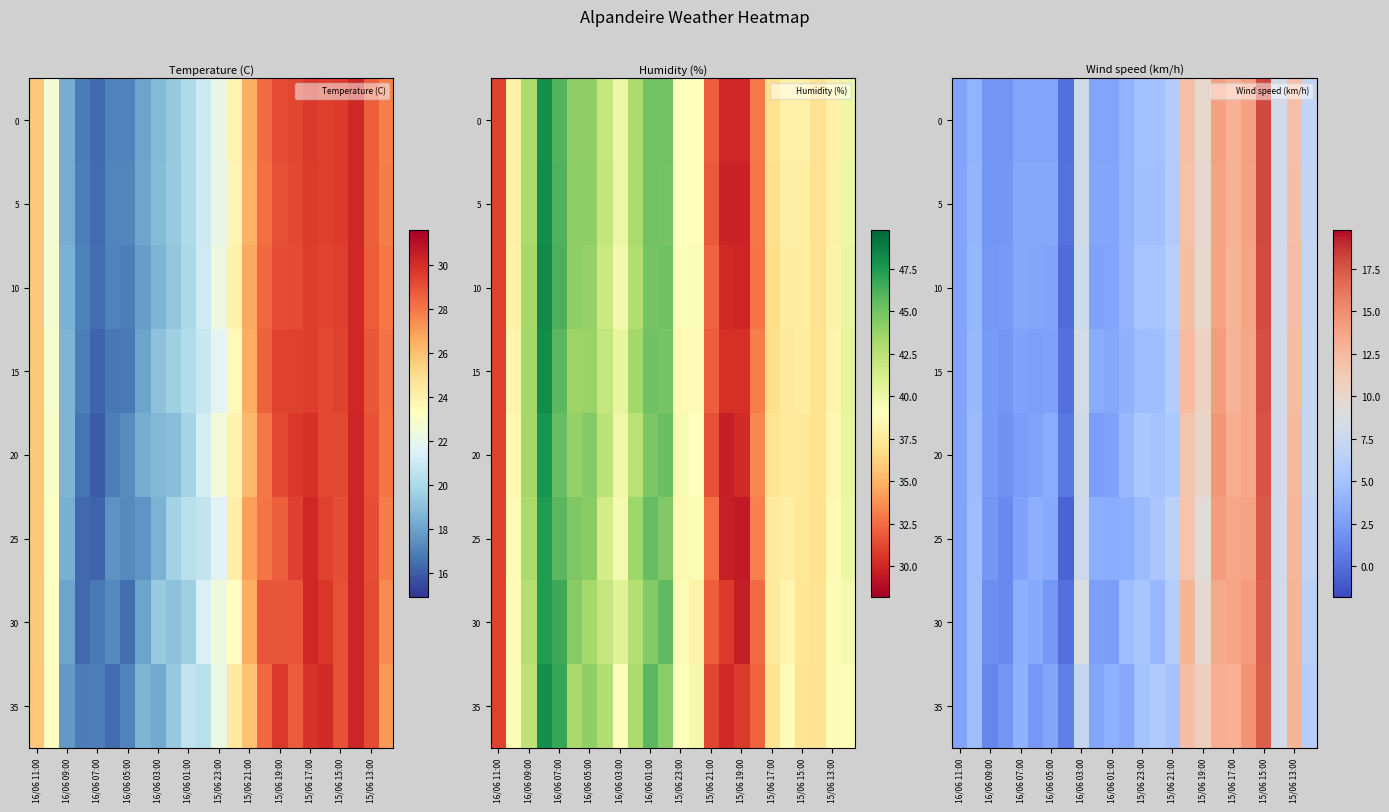

How many distinct data groups are displayed?

8